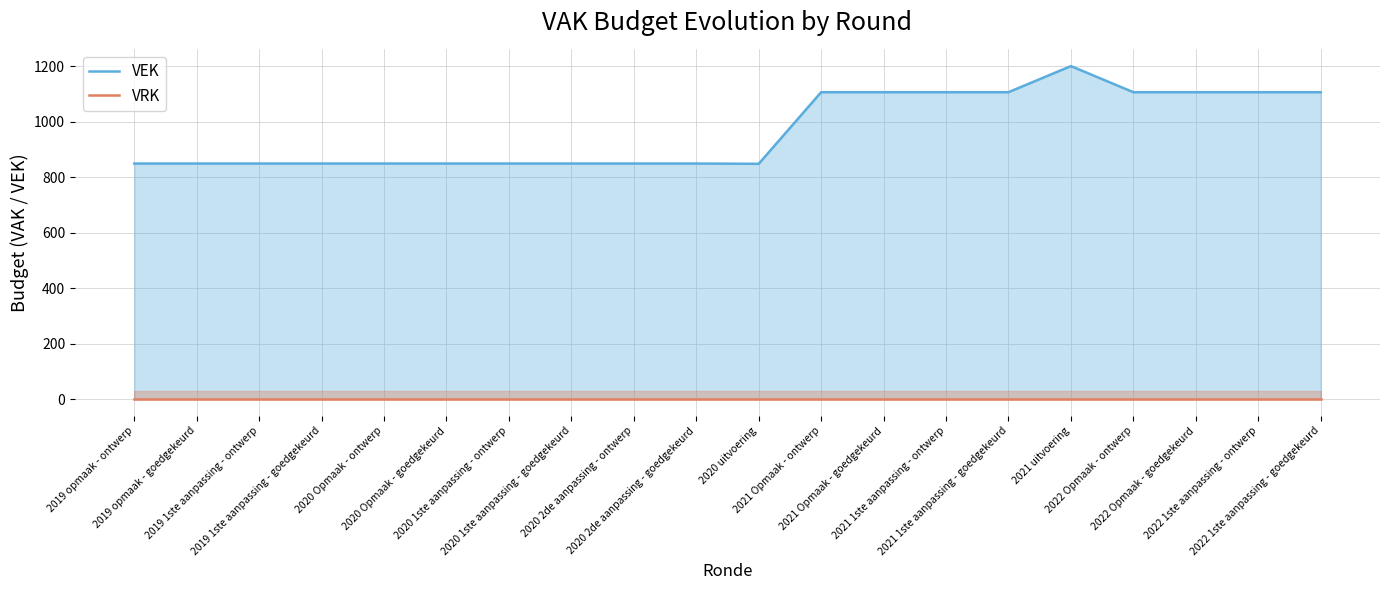

Which series has the largest range (max minus min)?

VEK